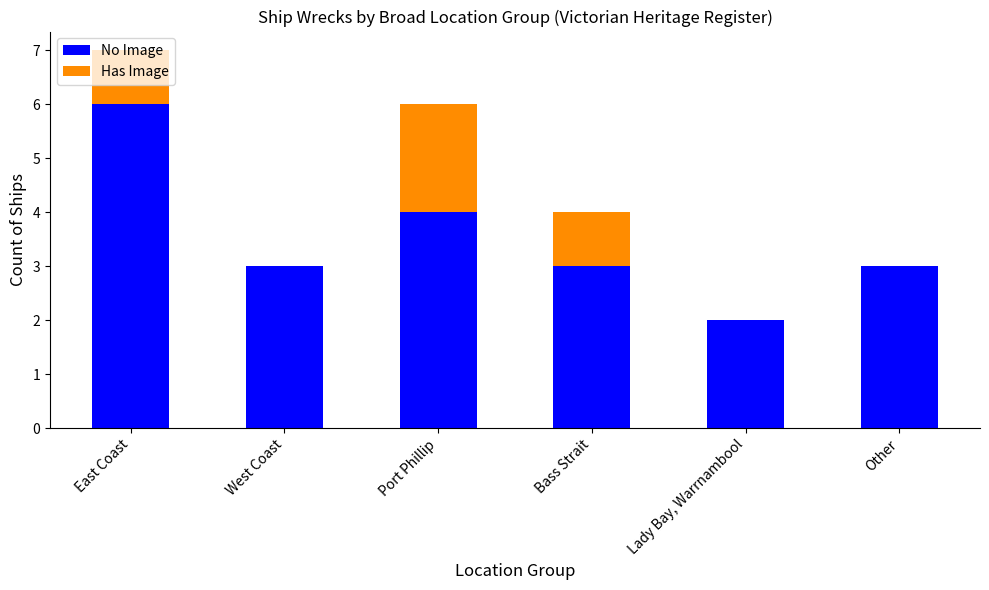

The value of No Image at Port Phillip is 4. True or false?

True